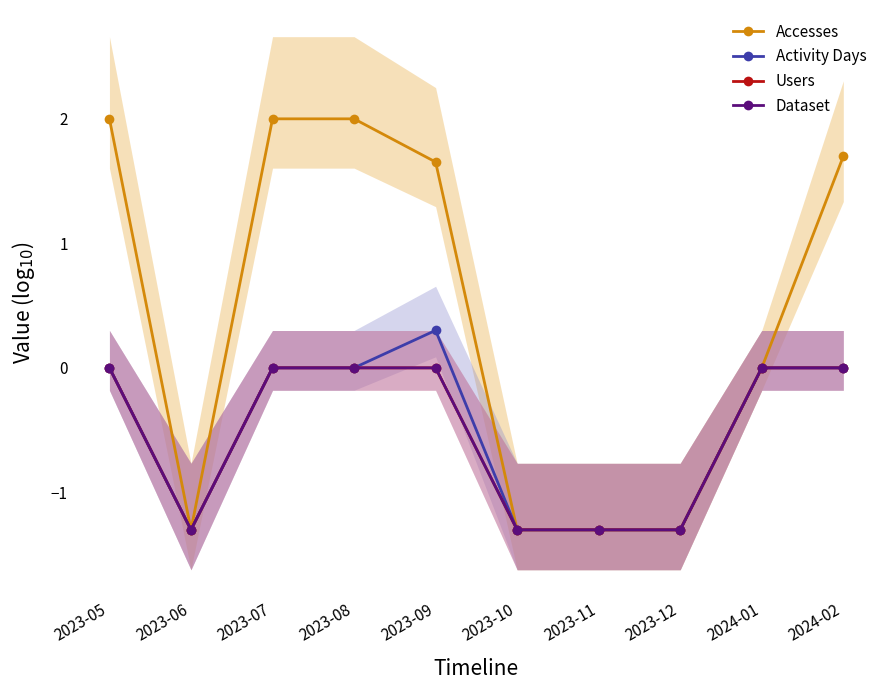

Reading left to right, list all the values displayed in this chart.

Accesses: 2023-05=2.0	2023-06=-1.3	2023-07=2.0	2023-08=2.0	2023-09=1.7	2023-10=-1.3	2023-11=-1.3	2023-12=-1.3	2024-01=0.0	2024-02=1.7
Activity Days: 2023-05=0.0	2023-06=-1.3	2023-07=0.0	2023-08=0.0	2023-09=0.3	2023-10=-1.3	2023-11=-1.3	2023-12=-1.3	2024-01=0.0	2024-02=0.0
Users: 2023-05=0.0	2023-06=-1.3	2023-07=0.0	2023-08=0.0	2023-09=0.0	2023-10=-1.3	2023-11=-1.3	2023-12=-1.3	2024-01=0.0	2024-02=0.0
Dataset: 2023-05=0.0	2023-06=-1.3	2023-07=0.0	2023-08=0.0	2023-09=0.0	2023-10=-1.3	2023-11=-1.3	2023-12=-1.3	2024-01=0.0	2024-02=0.0